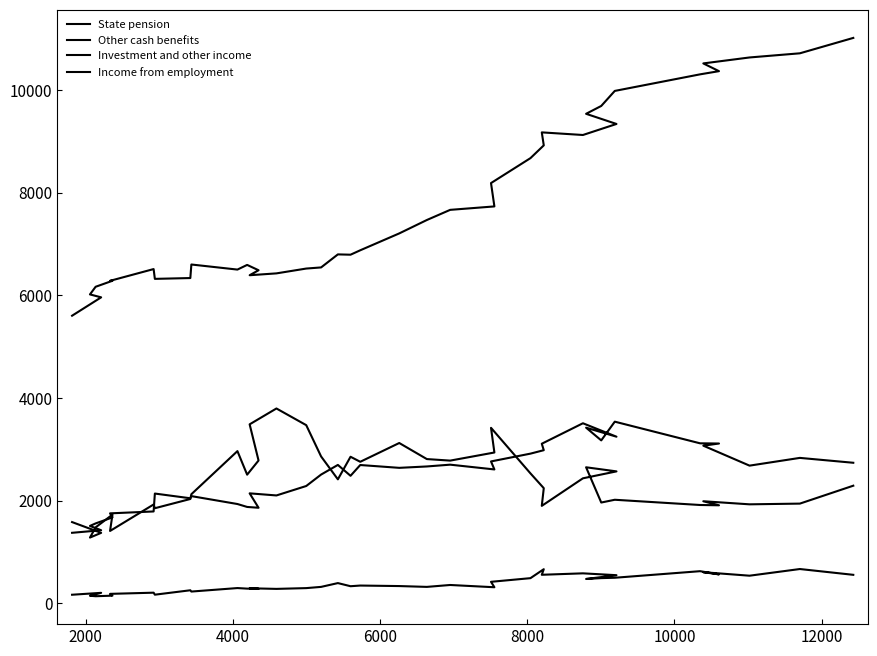

Is it true that State pension equals 9143 at 11?

False